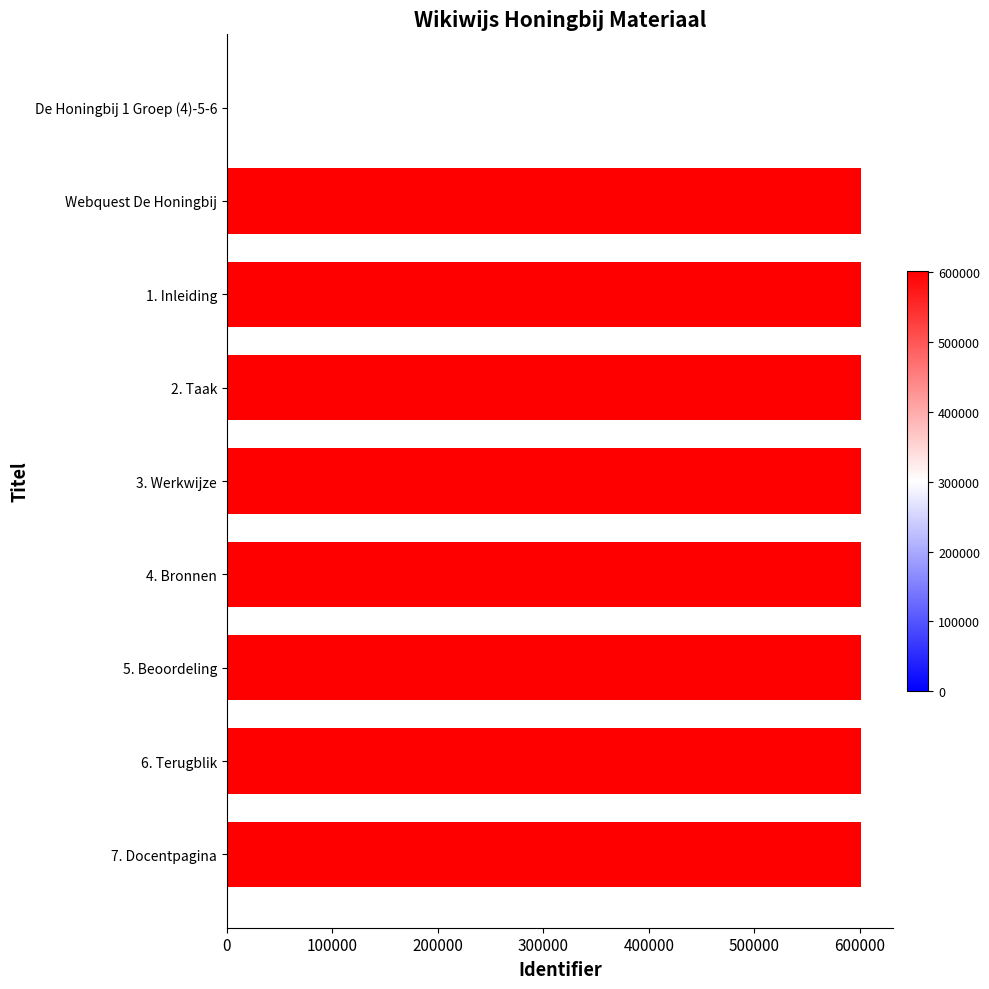

How many positive values are there?

8